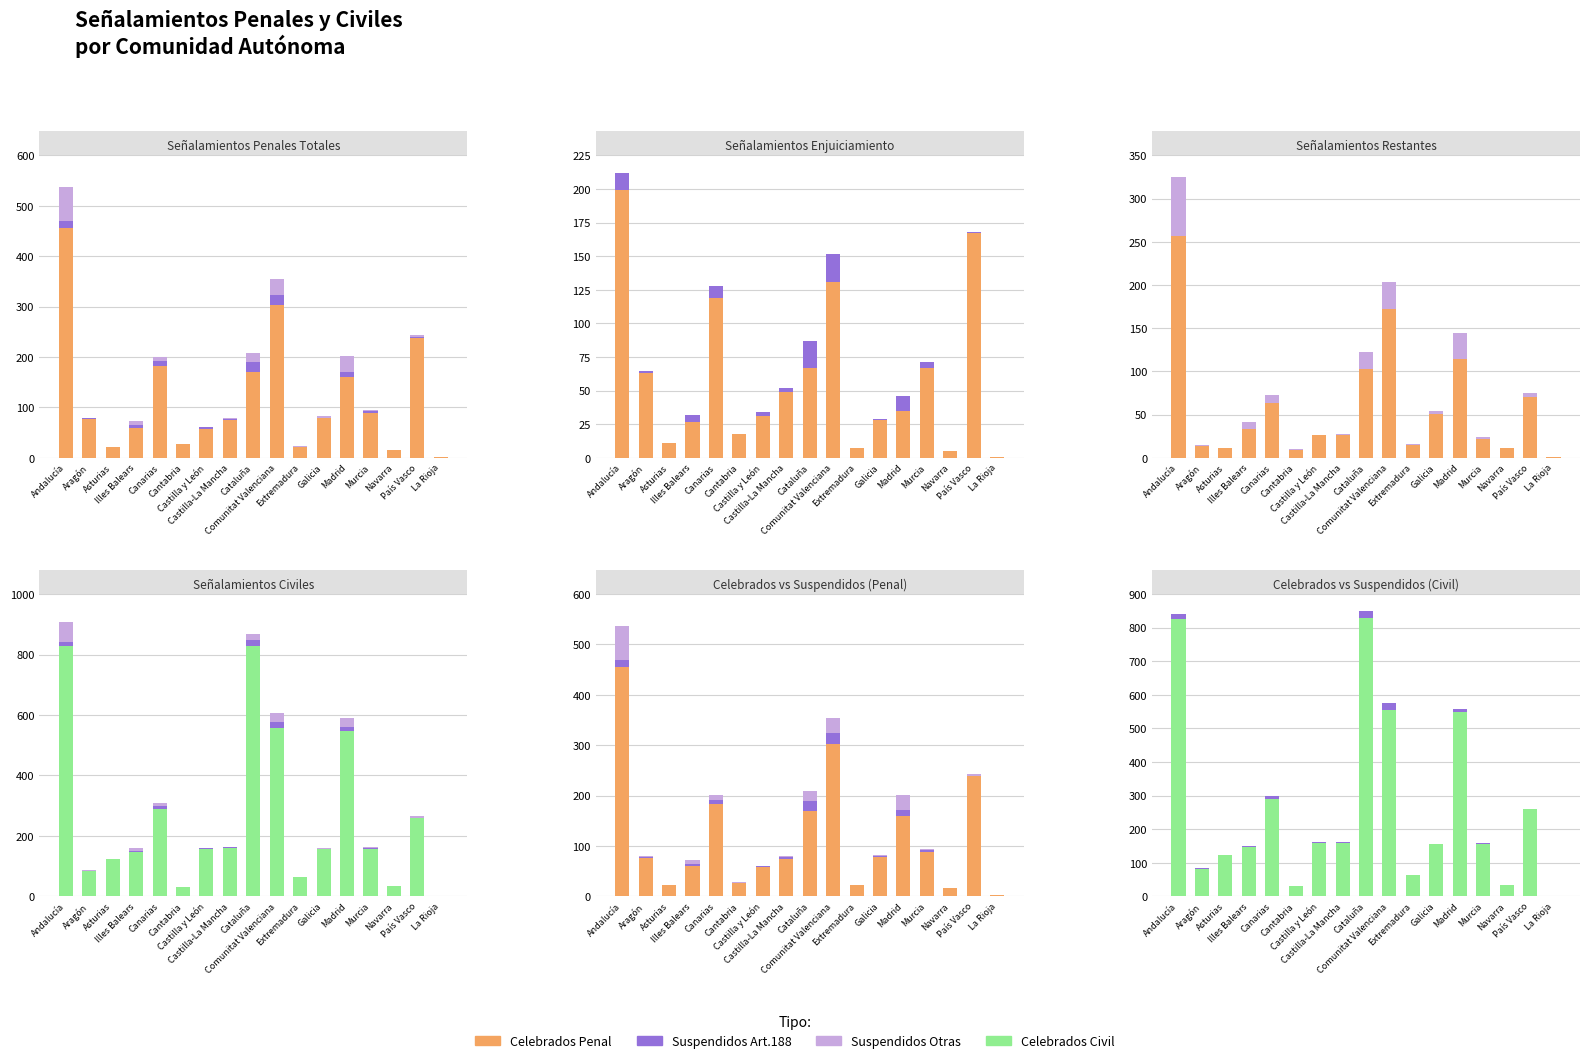

Is it true that Celebrados (Restantes) equals 30 at Galicia?

False